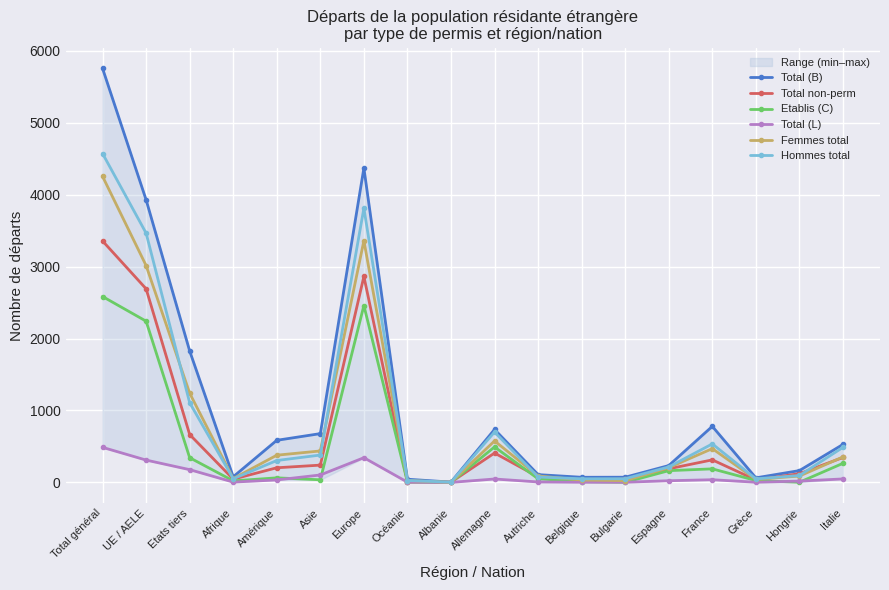

How many data points in Hommes total are less than 304?

9